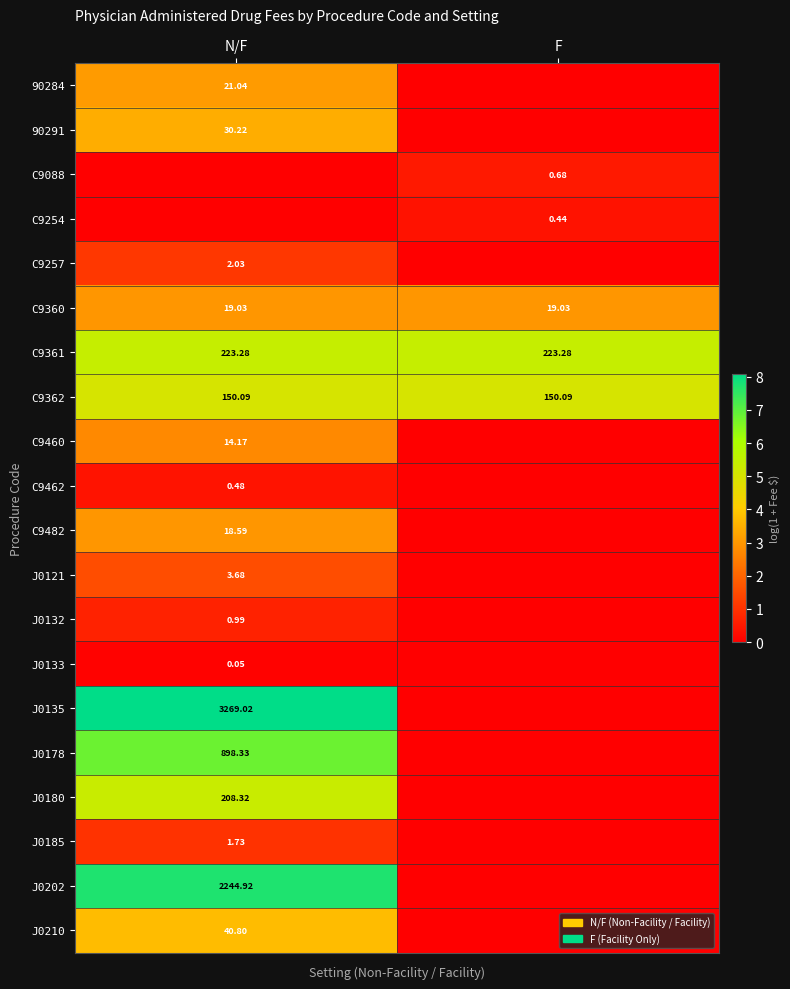

Is the value of C9360 at N/F greater than the value of C9361 at F?

No